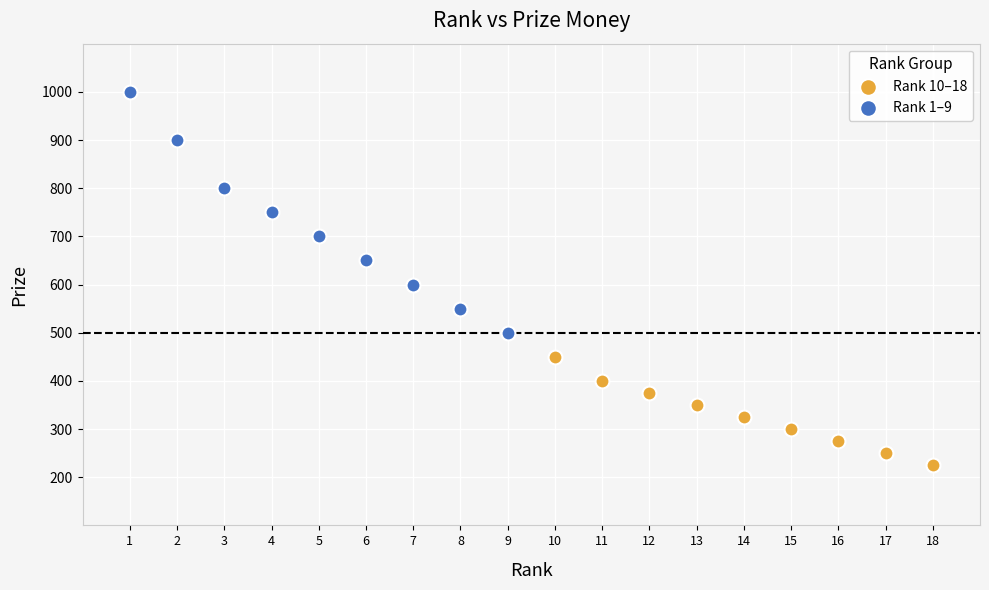

Which series reaches the maximum Y coordinate?

Rank 1–9